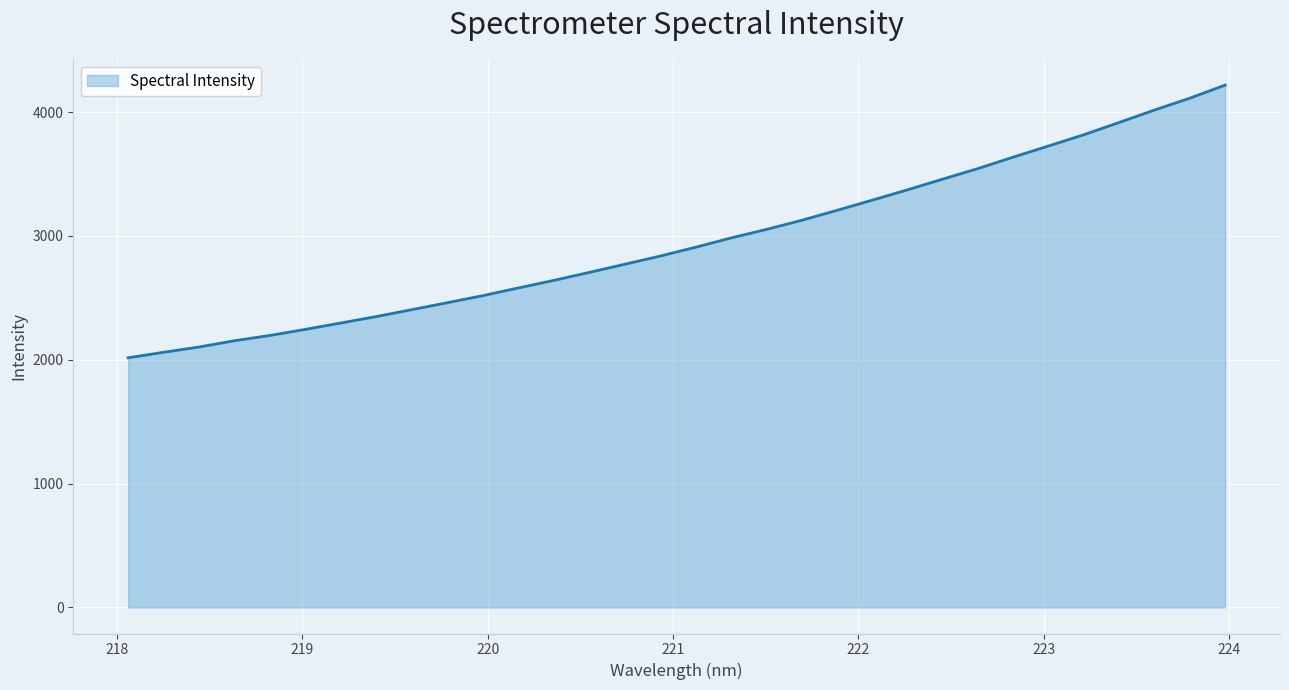

What is the minimum value shown in the chart?

2015.6